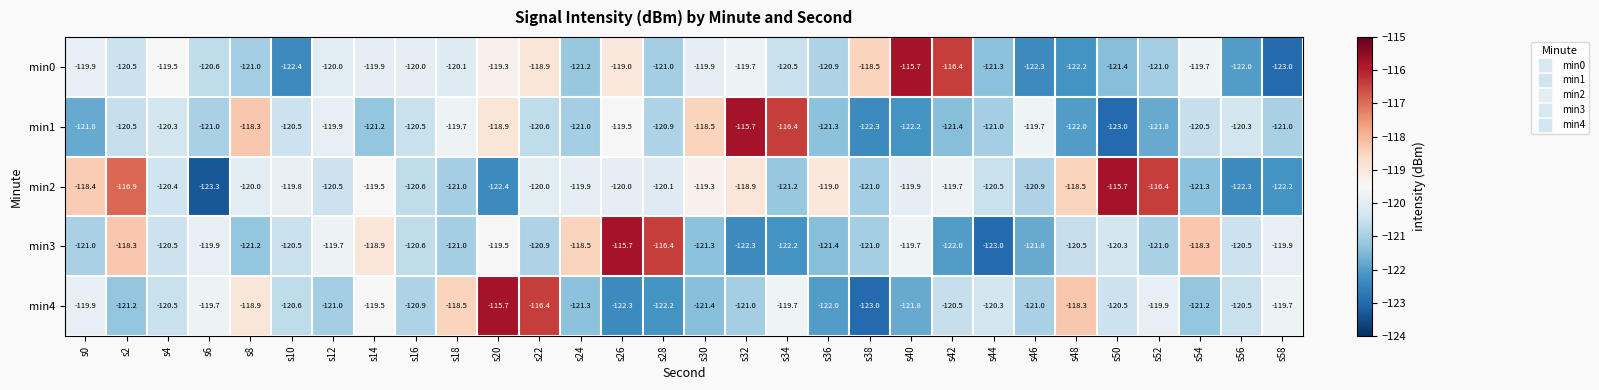

The value of min3 at s56 is -39.3. True or false?

False